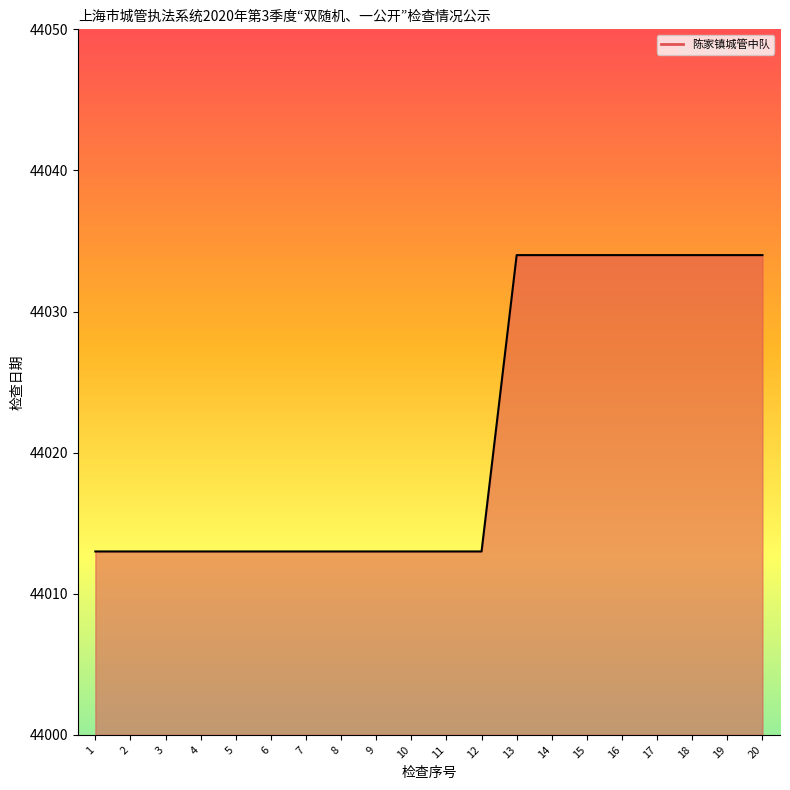

Reading left to right, what are all the values shown in this chart?

1=44013	2=44013	3=44013	4=44013	5=44013	6=44013	7=44013	8=44013	9=44013	10=44013	11=44013	12=44013	13=44034	14=44034	15=44034	16=44034	17=44034	18=44034	19=44034	20=44034